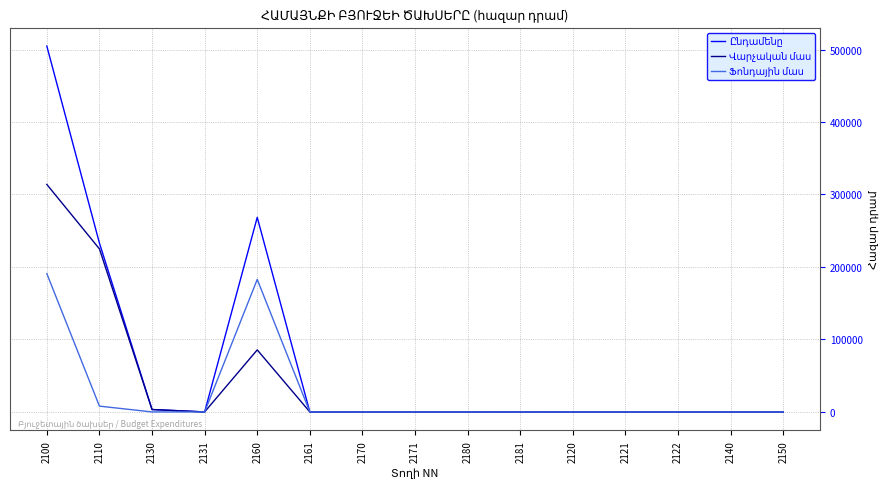

What is the spread (max minus min) of values at 2160?

182850.0